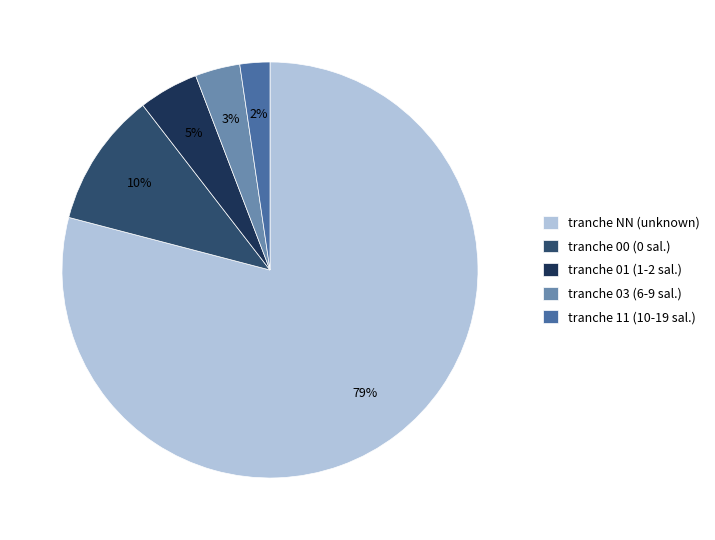

Which category accounts for the majority?

tranche NN (unknown)